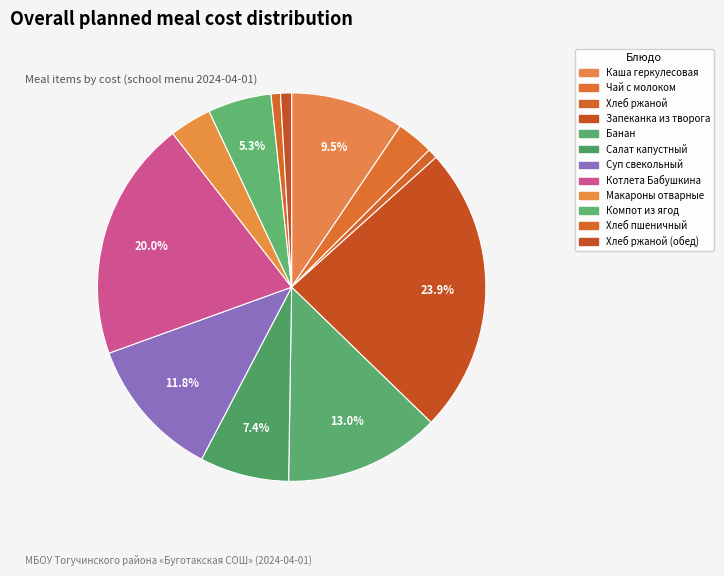

Is there a majority slice in this chart?

No